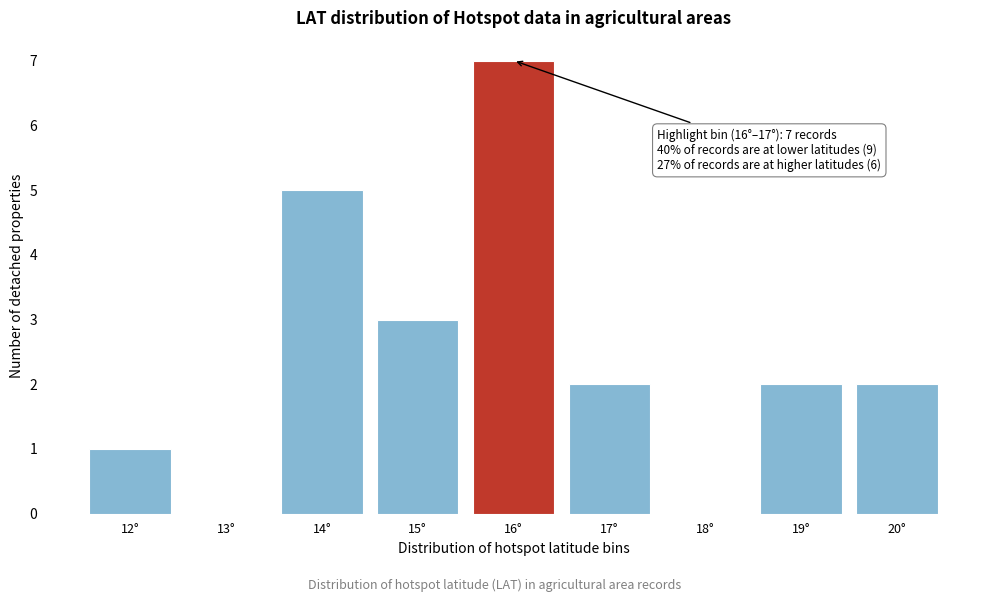

Reading right to left, what are all the values shown in this chart?

20°=2	19°=2	18°=0	17°=2	16°=7	15°=3	14°=5	13°=0	12°=1